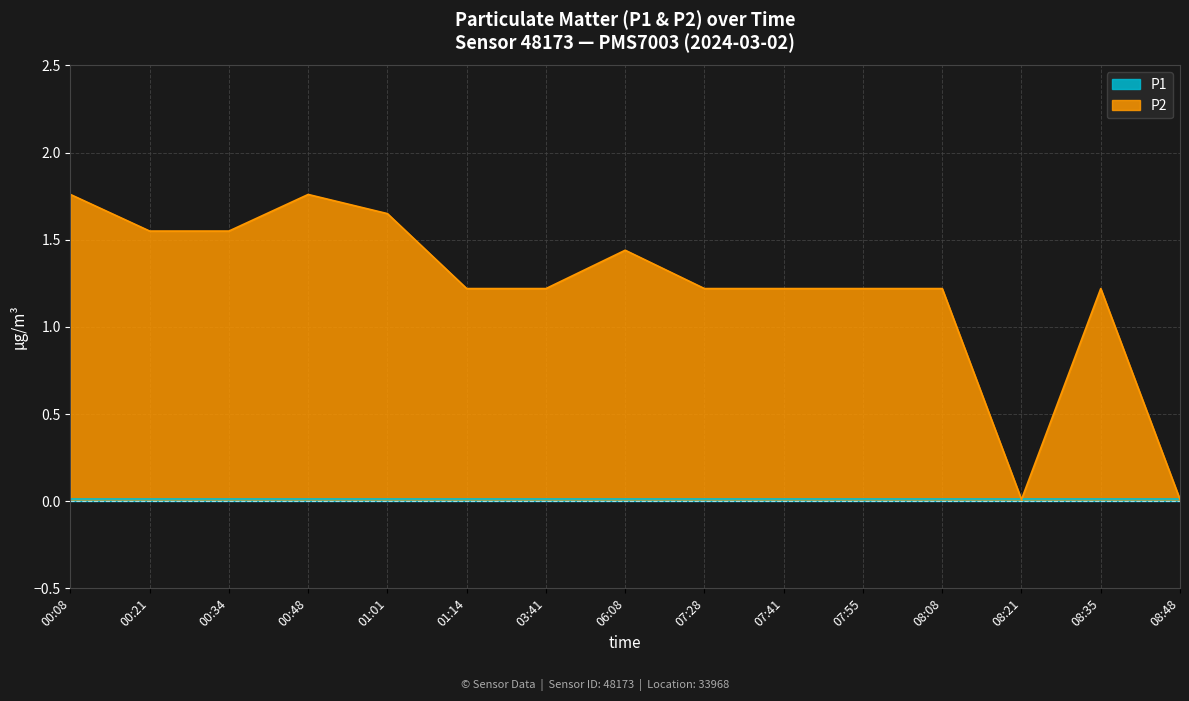

True or false: the data shows 1.4 at 06:08.

True